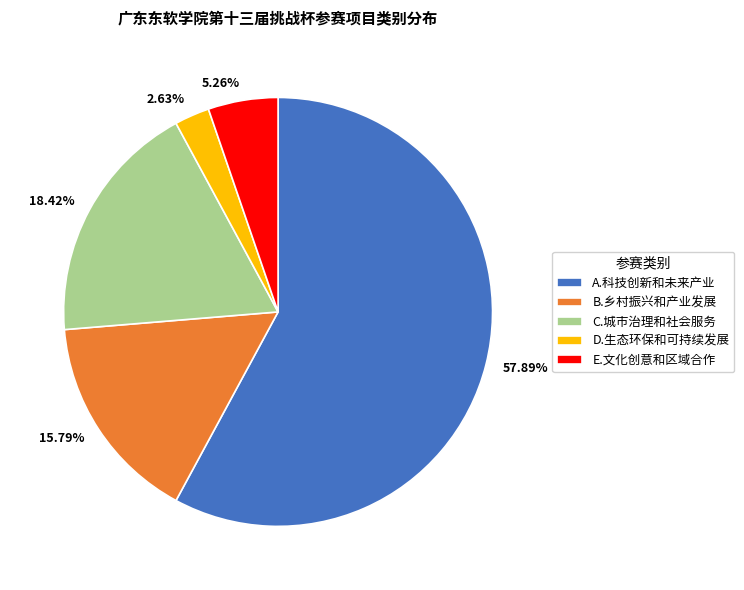

To the nearest percent, what portion does B.乡村振兴和产业发展 represent?

16%